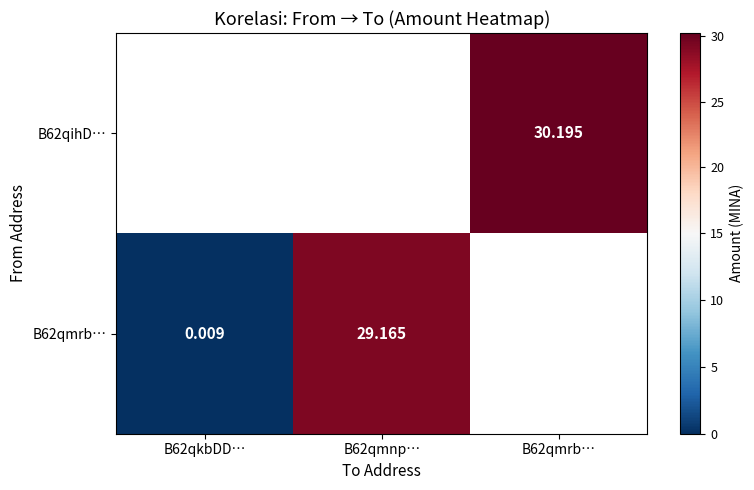

Count the number of data series in this chart.

2